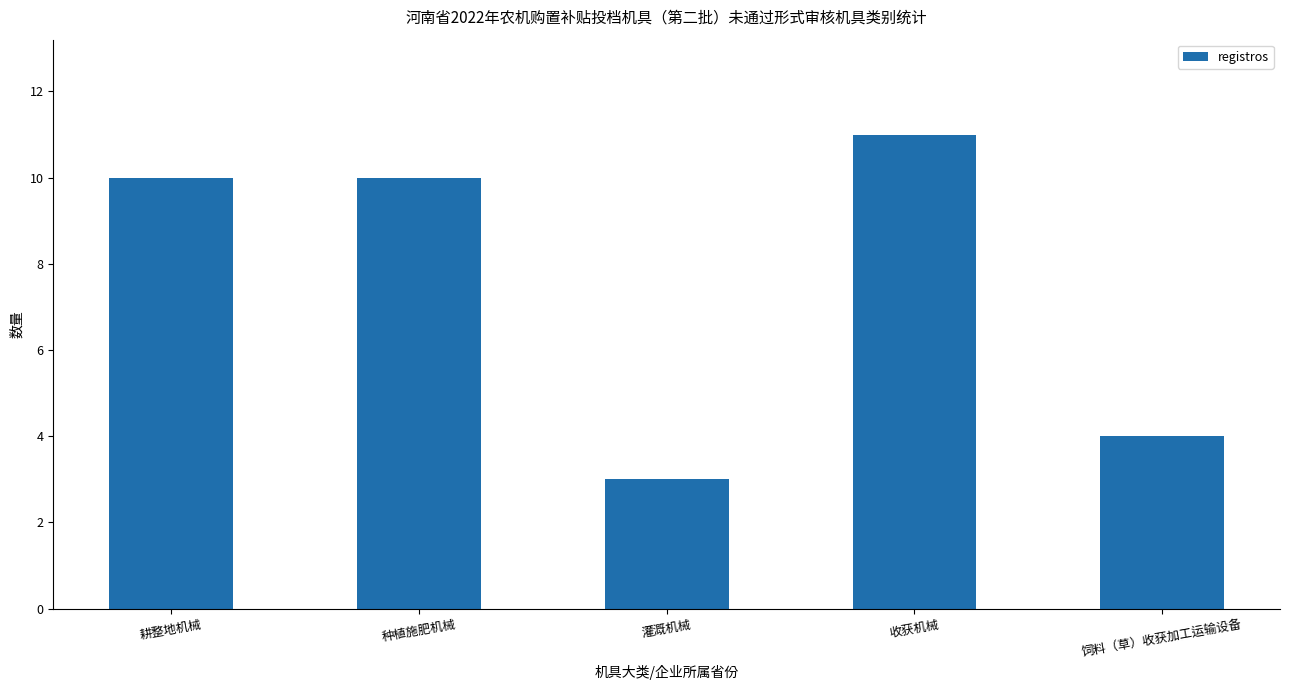

Which category has the lowest value across all series?

灌溉机械